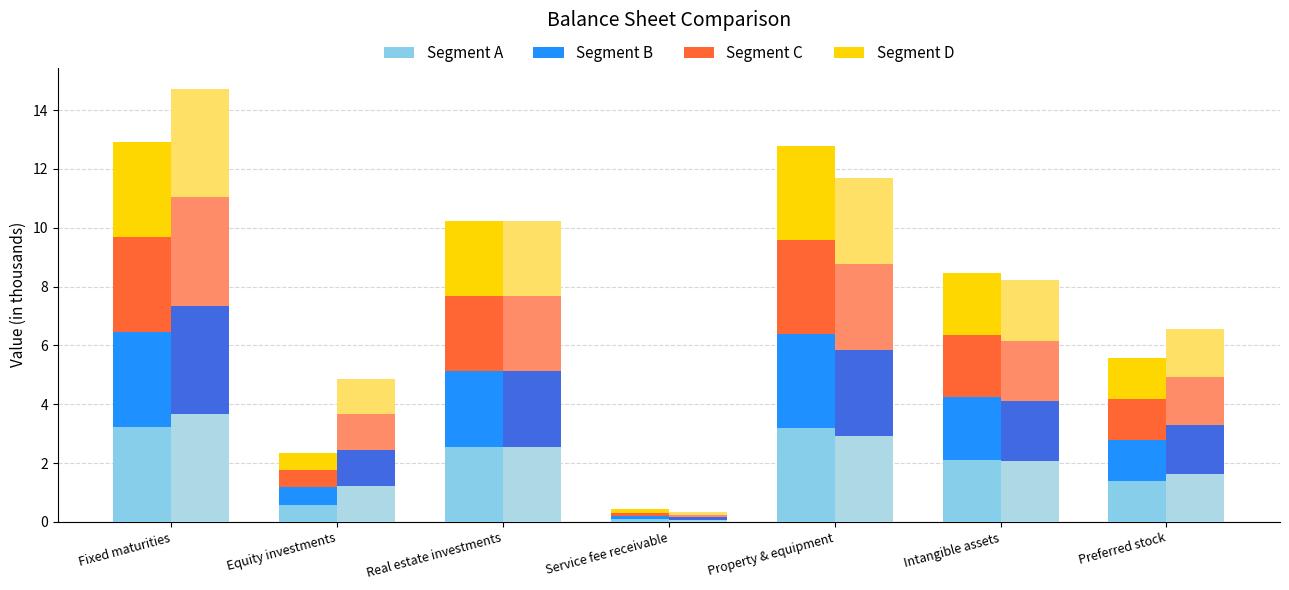

What is the difference between the Dec. 31, 2017 values at Real estate investments and Service fee receivable?

2.5